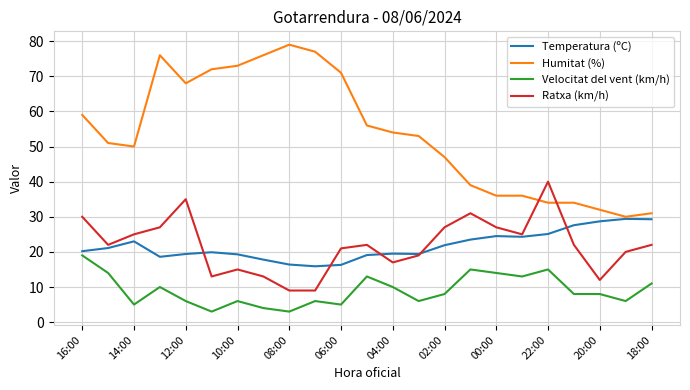

Which series has the largest range (max minus min)?

Humitat (%)